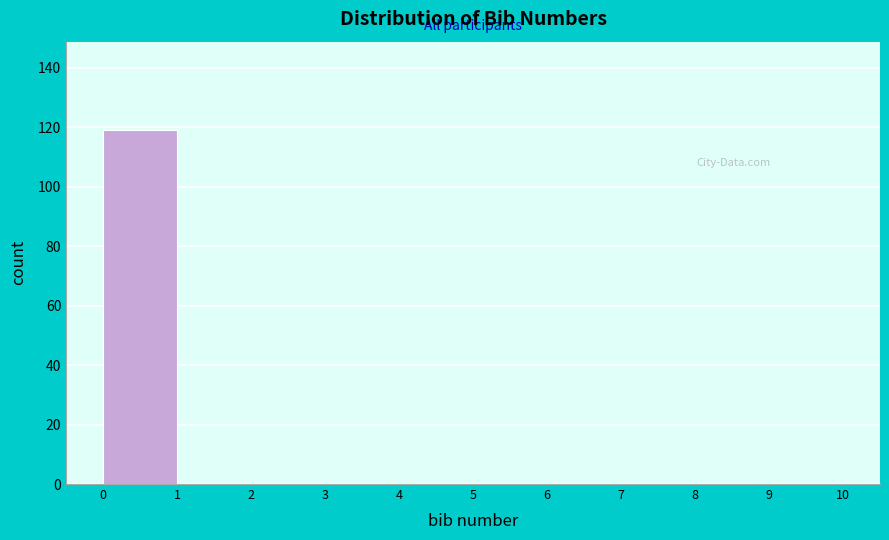

Reading left to right, transcribe this chart: for each bar, give the range it covers on the x-axis and its height. The values are not printed on the chart, so give them approximately, as read against the axis.

0 to 1: 120
1 to 2: 0
2 to 3: 0
3 to 4: 0
4 to 5: 0
5 to 6: 0
6 to 7: 0
7 to 8: 0
8 to 9: 0
9 to 10: 0